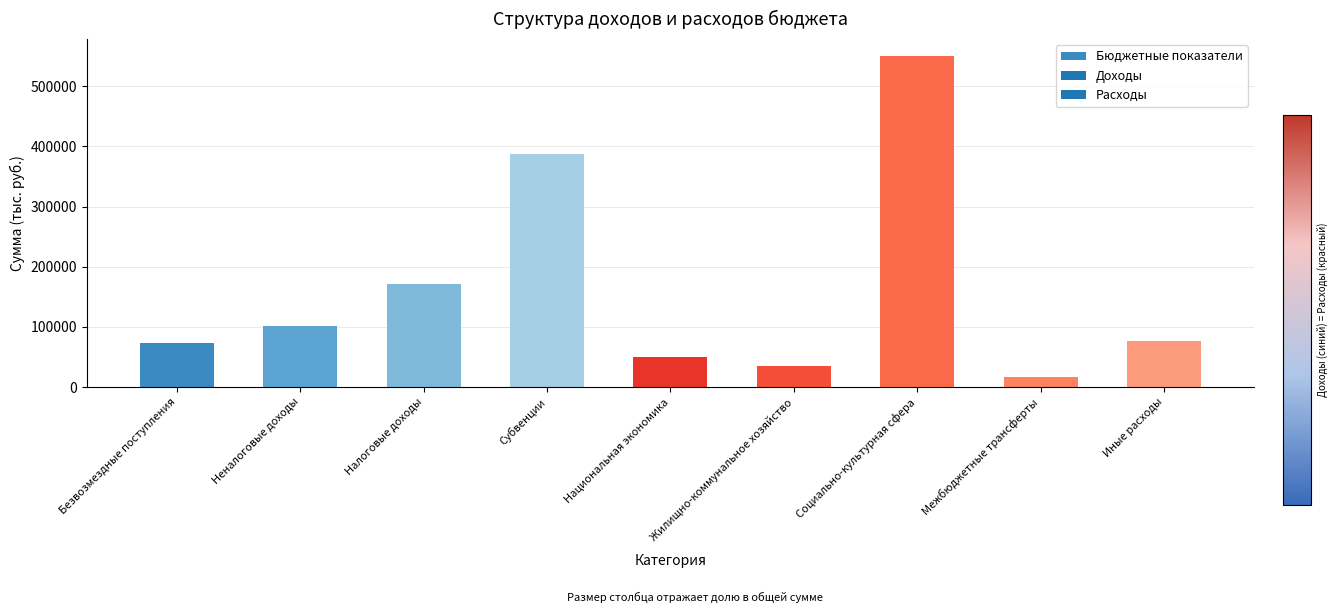

Reading left to right, what are all the values shown in this chart?

Безвозмездные поступления=73578.6	Неналоговые доходы=101484.0	Налоговые доходы=170578.0	Субвенции=386575.0	Национальная экономика=50201.6	Жилищно-коммунальное хозяйство=35425.4	Социально-культурная сфера=550826.6	Межбюджетные трансферты=16871.6	Иные расходы=76856.3